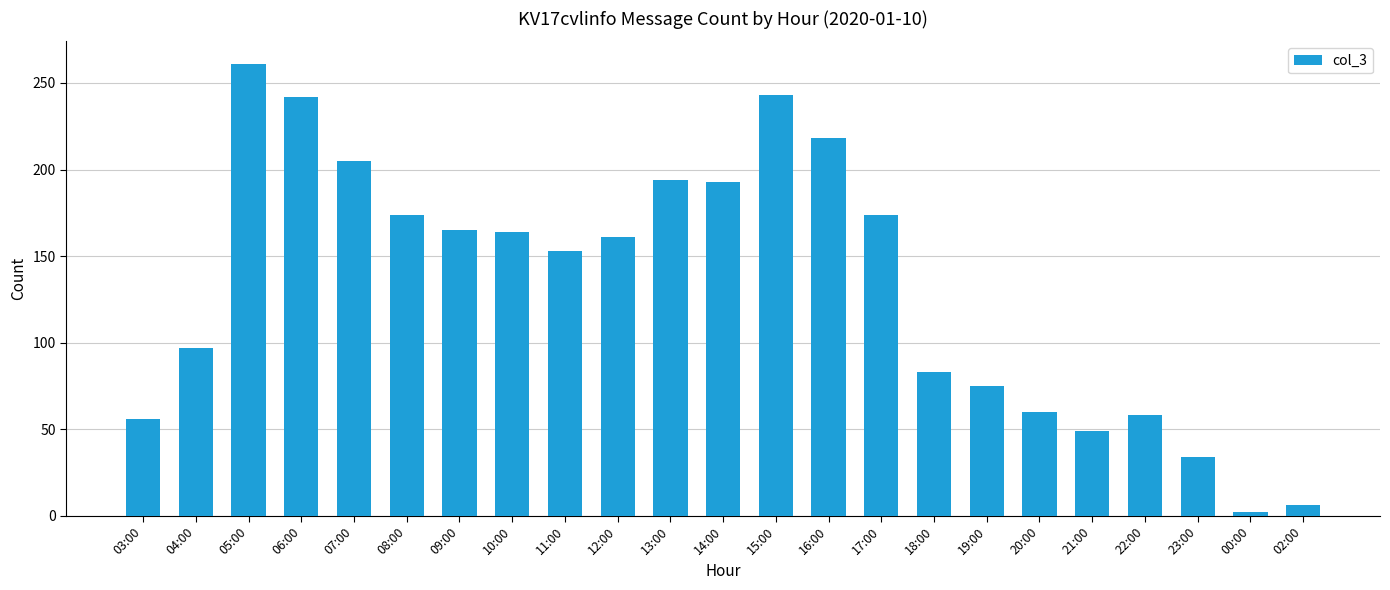

Does the chart contain stacked bars?

No